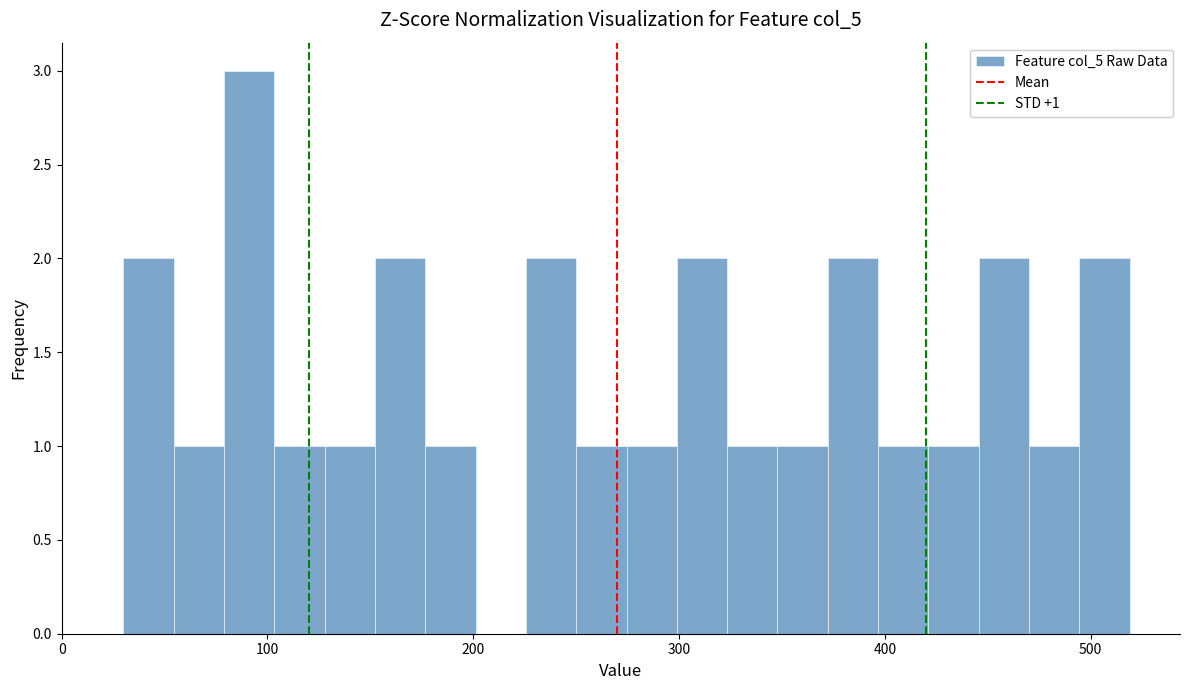

Around what value on the x-axis is the tallest bar? Give the approximate position of its centre, as read against the axis.

90